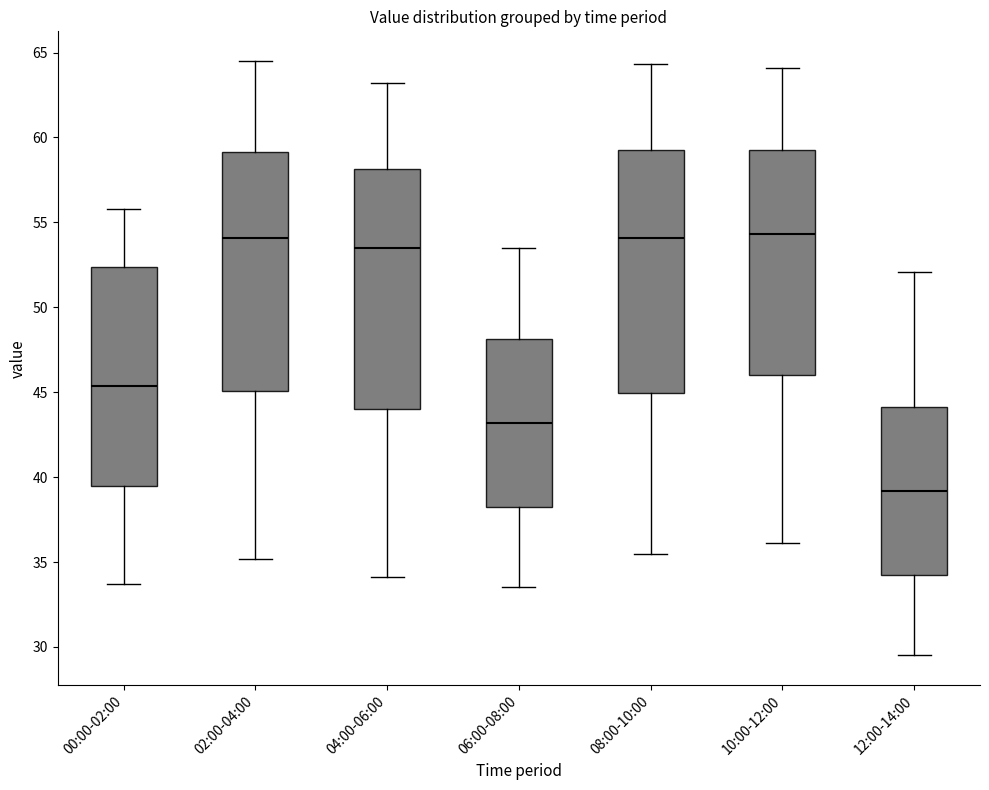

Where does the lower whisker of the box for 08:00-10:00 end on the y-axis? The values are not printed on the chart, so give them approximately, as read against the axis.

35.5